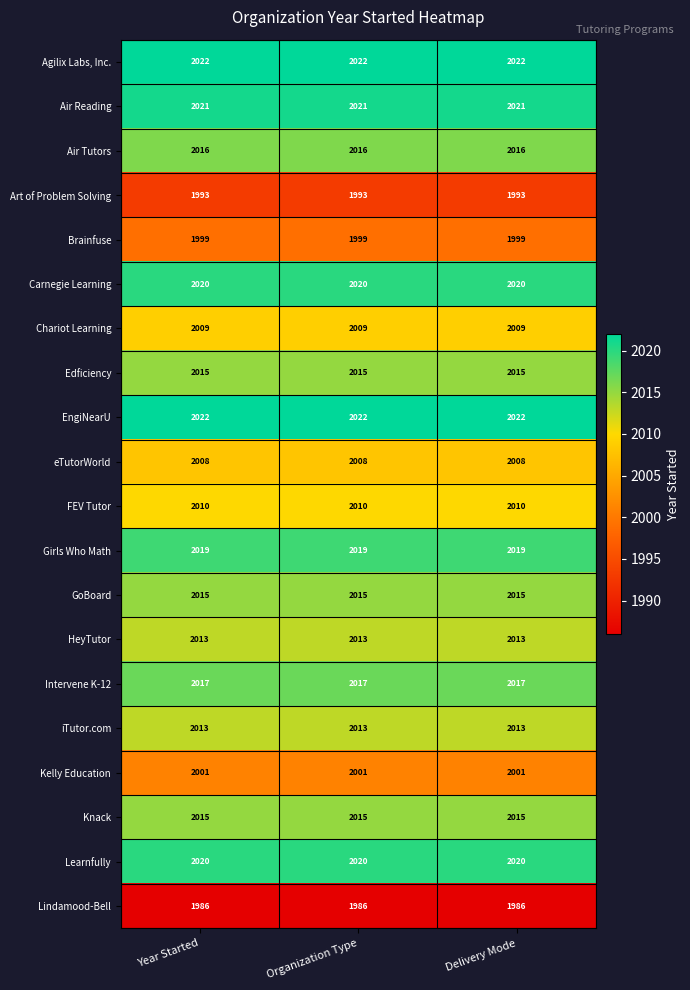

What is the difference between the highest and lowest values at Year Started?

36